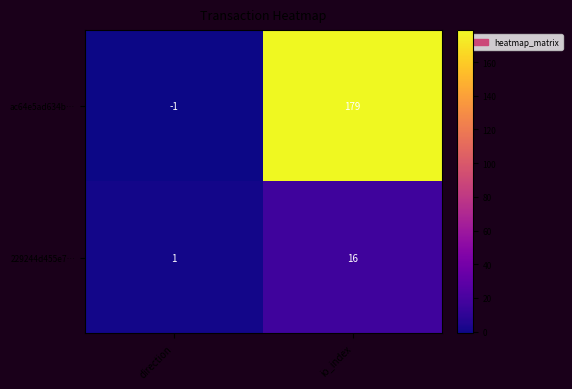

Which category has the highest value in the 229244d455e7… series?

io_index